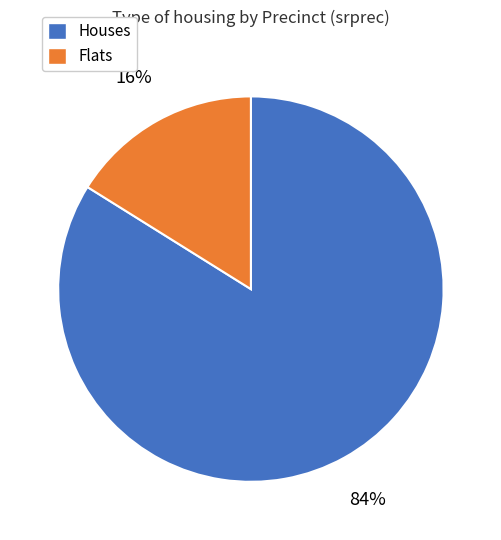

To the nearest percent, what is the average slice percentage?

50%